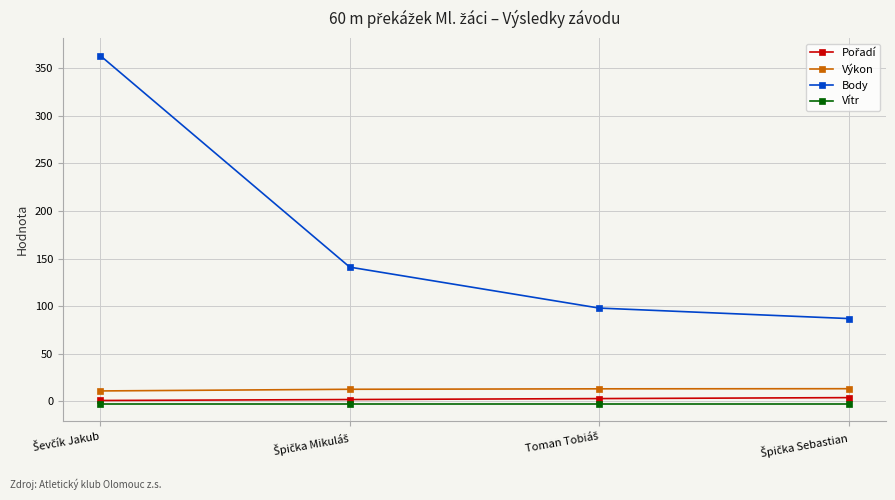

True or false: Vítr and Body intersect in this chart.

False